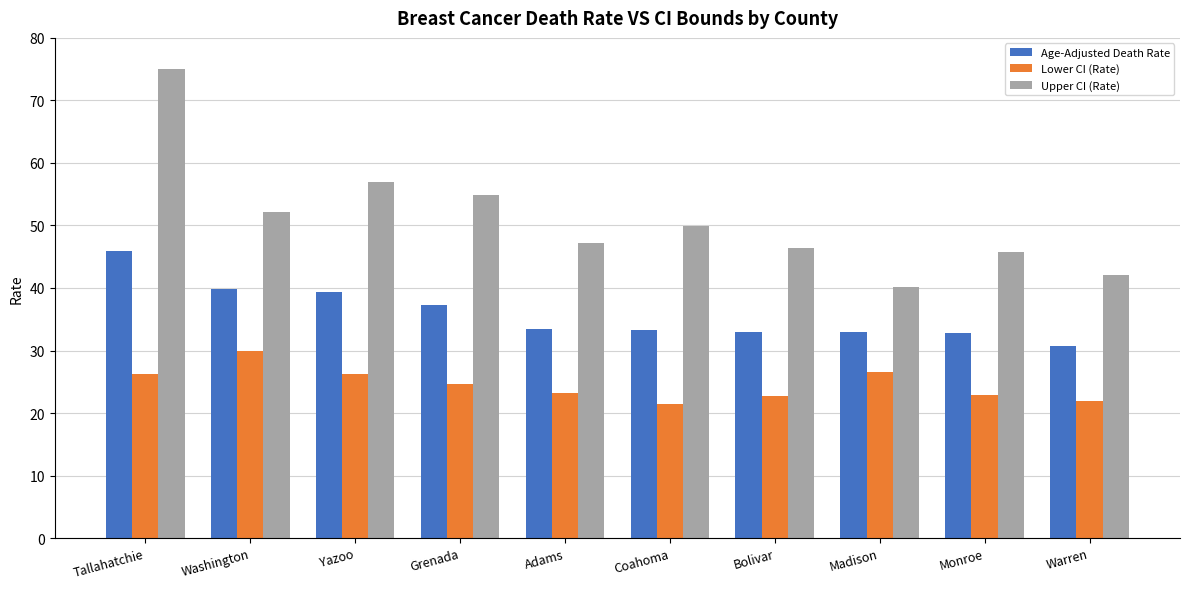

How many data points in Lower CI (Rate) are above 24?

5